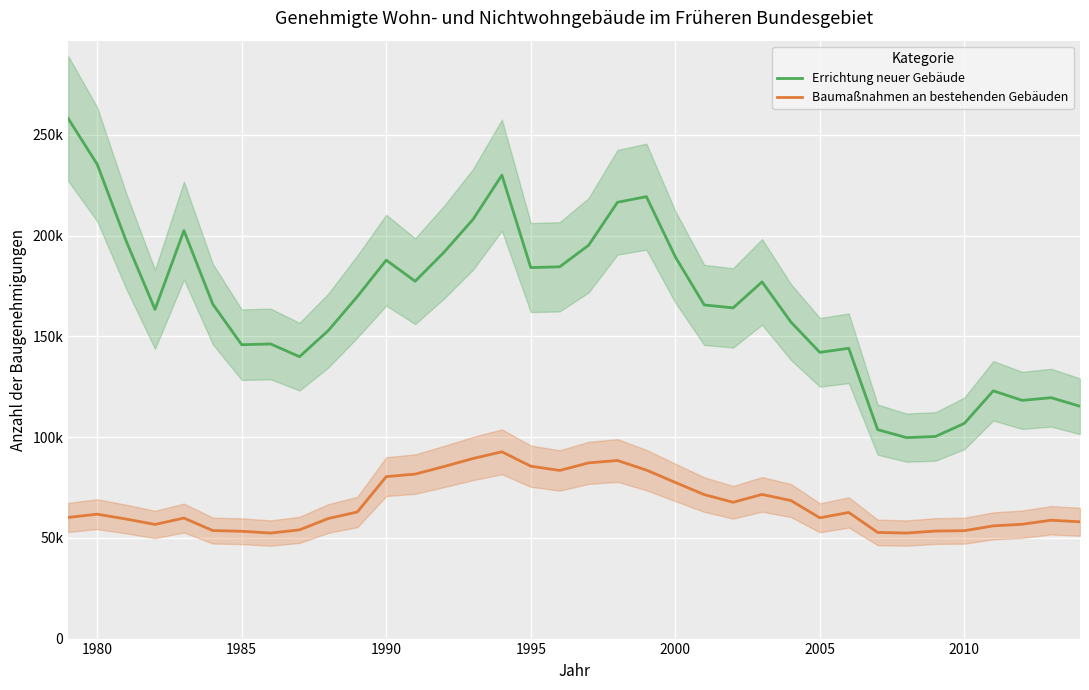

In Errichtung neuer Gebäude, how many points are lower than both neighbors (excluding endpoints)?

9